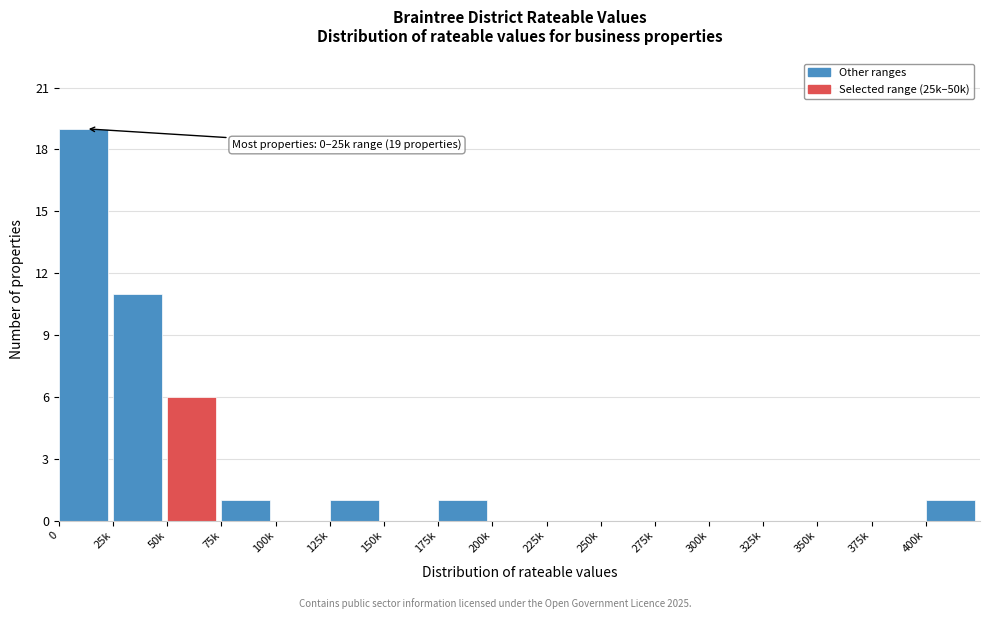

Reading left to right, extract all data points from this chart.

0=19	25k=11	50k=6	75k=1	100k=0	125k=1	150k=0	175k=1	200k=0	225k=0	250k=0	275k=0	300k=0	325k=0	350k=0	375k=0	400k=1